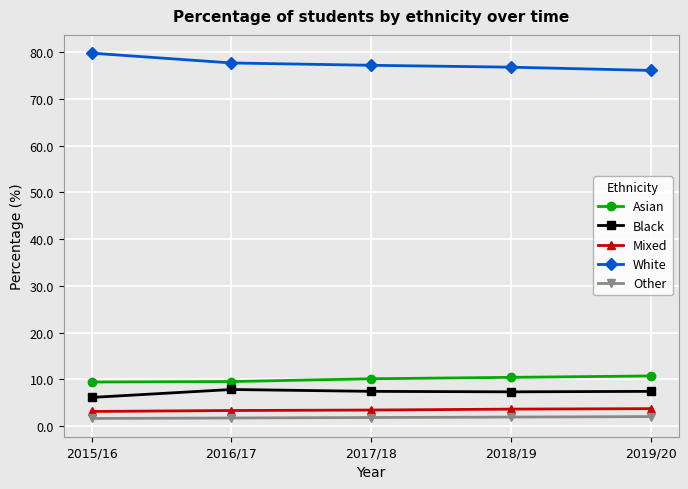

What is the total value across all series at 2018/19?

100.0